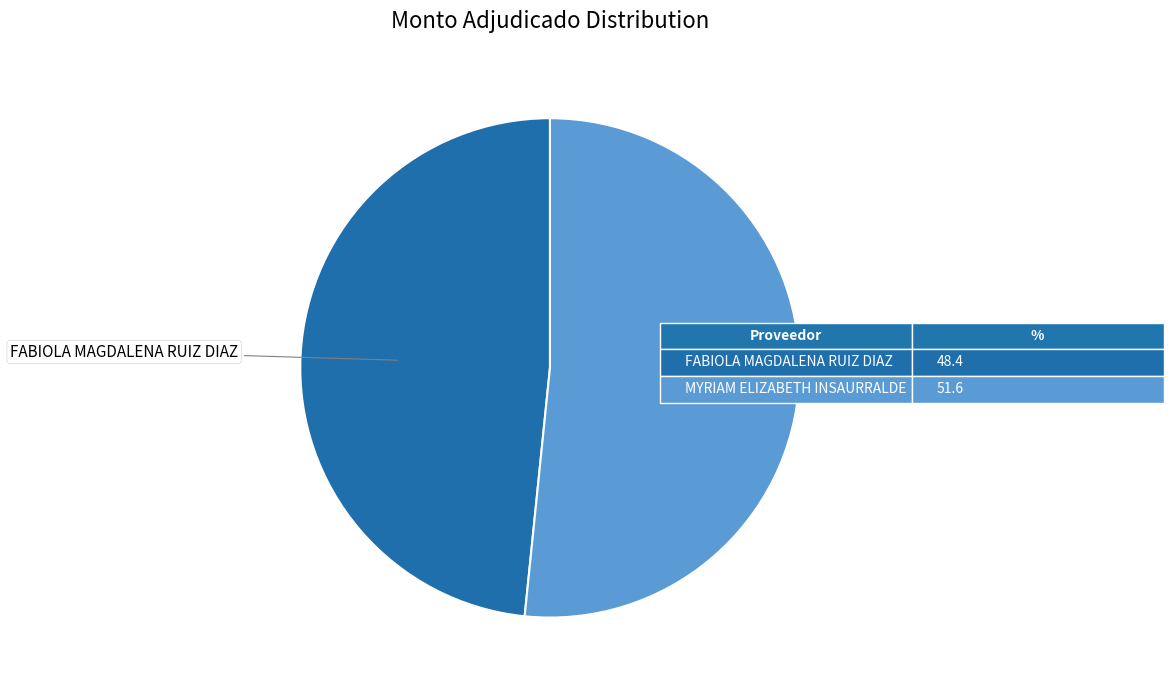

Does any single category account for the majority?

Yes